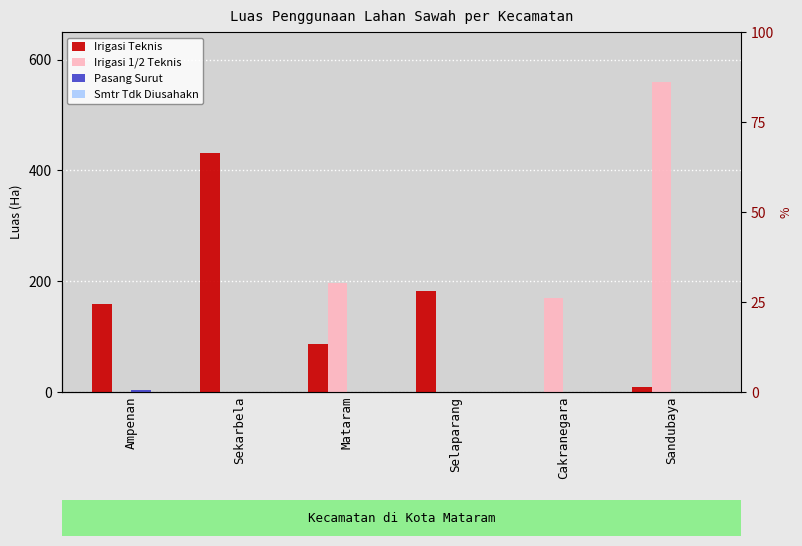

Reading left to right, list all the values displayed in this chart.

Irigasi Teknis: Ampenan=158.1	Sekarbela=430.8	Mataram=86.3	Selaparang=181.7	Cakranegara=0.0	Sandubaya=8.6
Irigasi 1/2 Teknis: Ampenan=0.0	Sekarbela=0.0	Mataram=196.2	Selaparang=0.0	Cakranegara=170.0	Sandubaya=560.0
Pasang Surut: Ampenan=3.0	Sekarbela=0.0	Mataram=0.0	Selaparang=0.0	Cakranegara=0.0	Sandubaya=0.0
Smtr Tdk Diusahakn: Ampenan=0.0	Sekarbela=0.0	Mataram=0.0	Selaparang=0.0	Cakranegara=0.0	Sandubaya=0.0